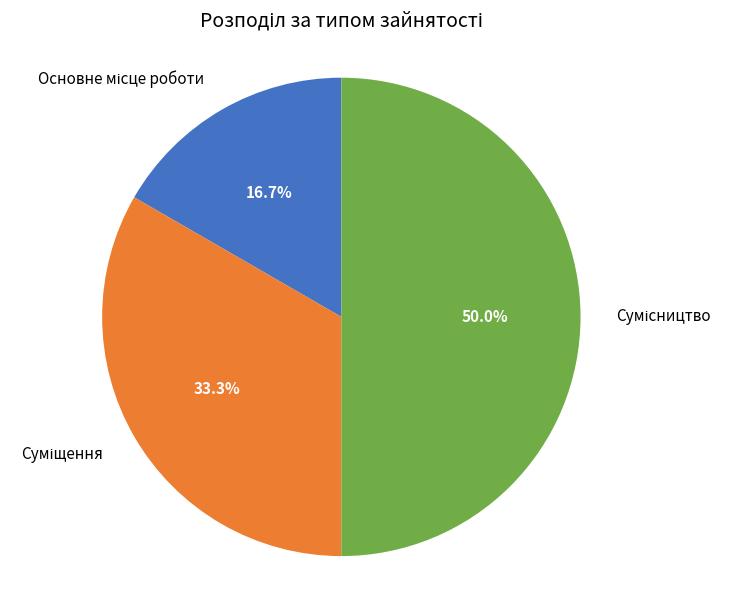

Which category has the smallest portion of the pie?

Основне місце роботи